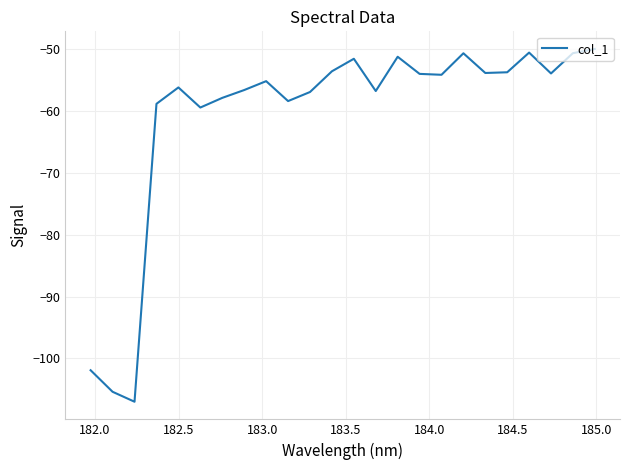

What is the greatest value displayed?

-49.9